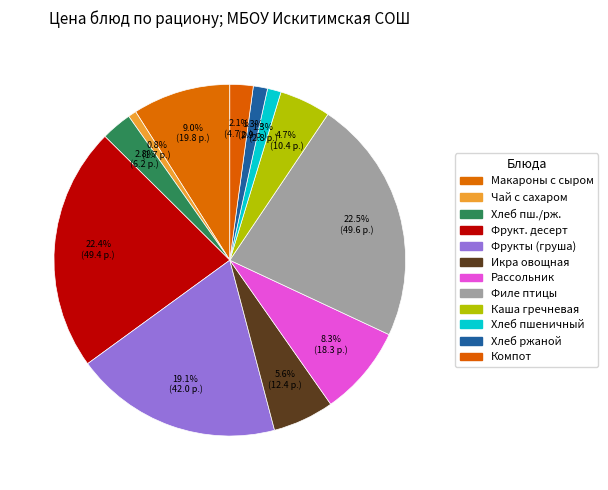

How many slices are in this pie chart?

12